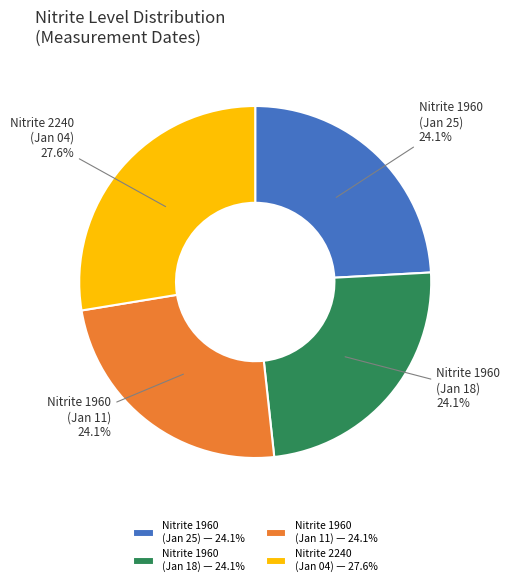

Combined, do Nitrite 1960 (Jan 25) and Nitrite 1960 (Jan 11) account for over 50%?

No